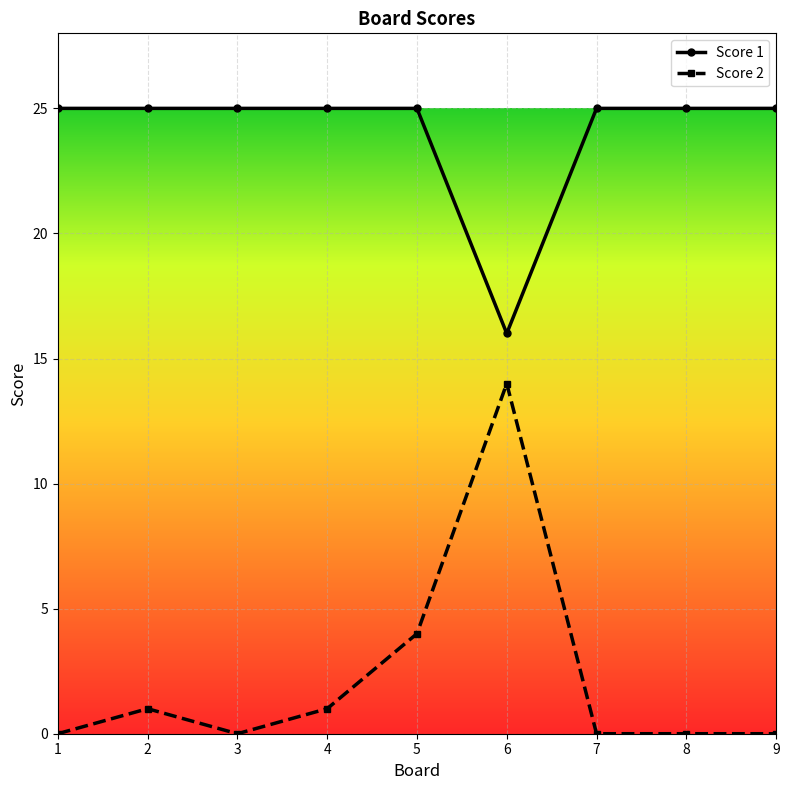

What is the spread (max minus min) of values at 7?

25